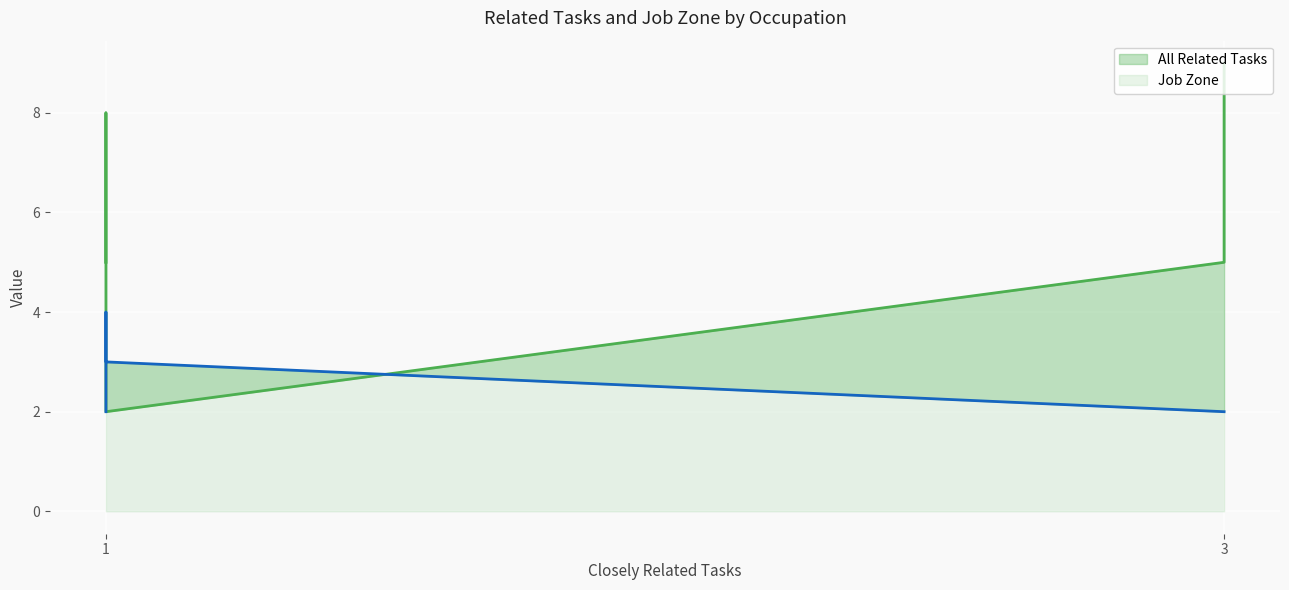

How many lines are shown in the chart?

2